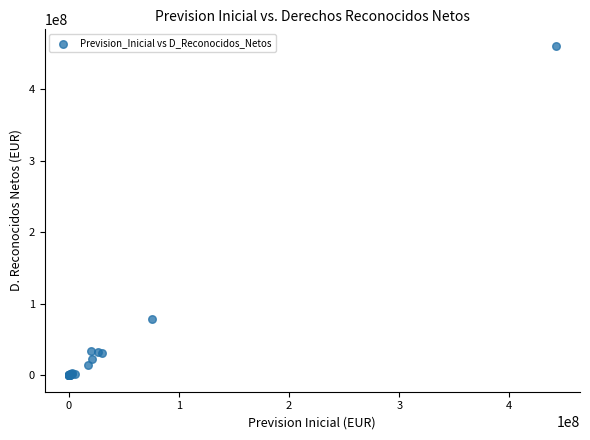

What Y value in the scatter plot is closest to 230328573?

79124166.9